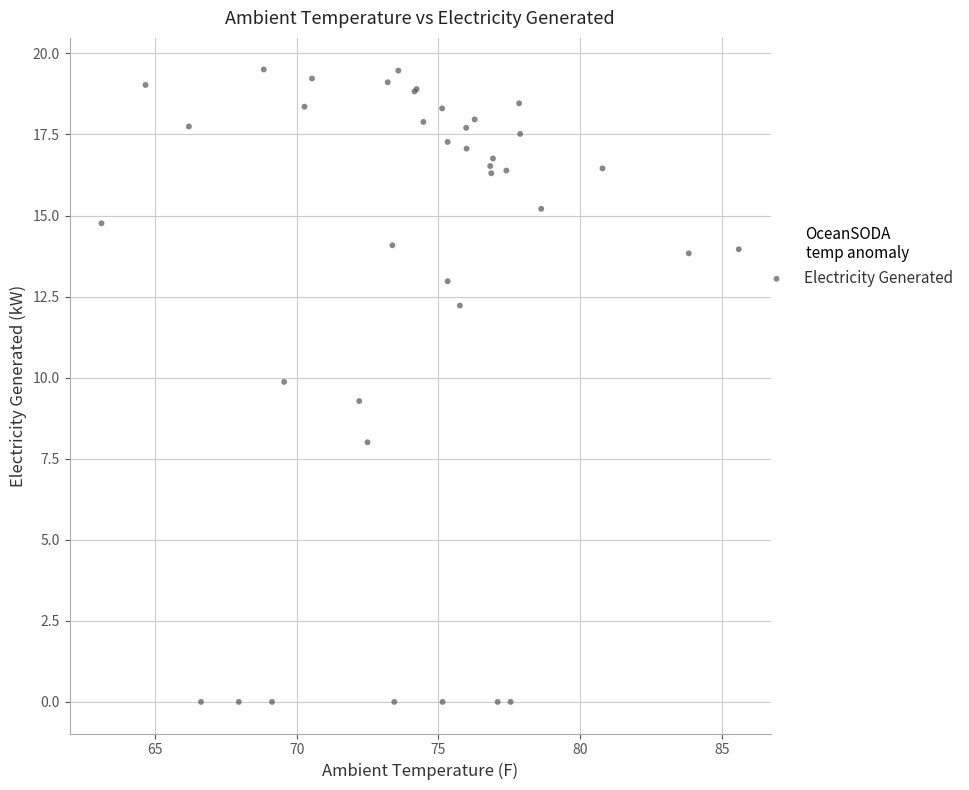

What Y value in the scatter plot is closest to 9?

9.3